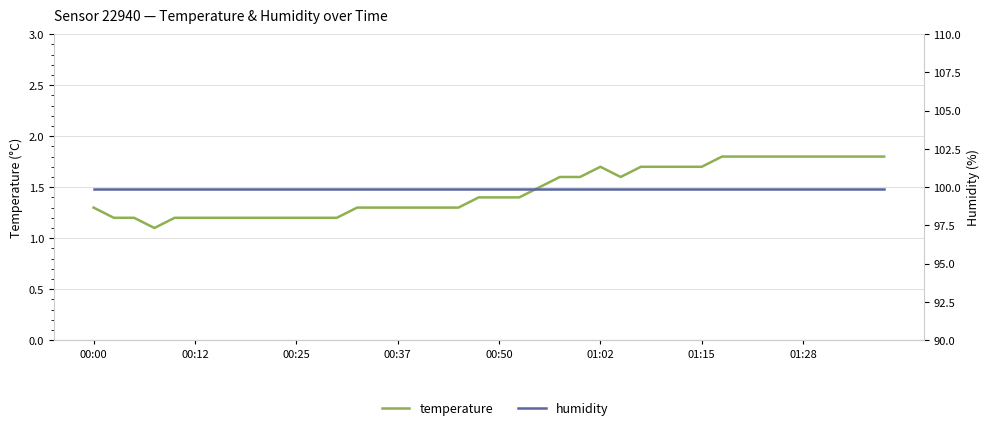

What is the sum of all humidity values?

3996.0